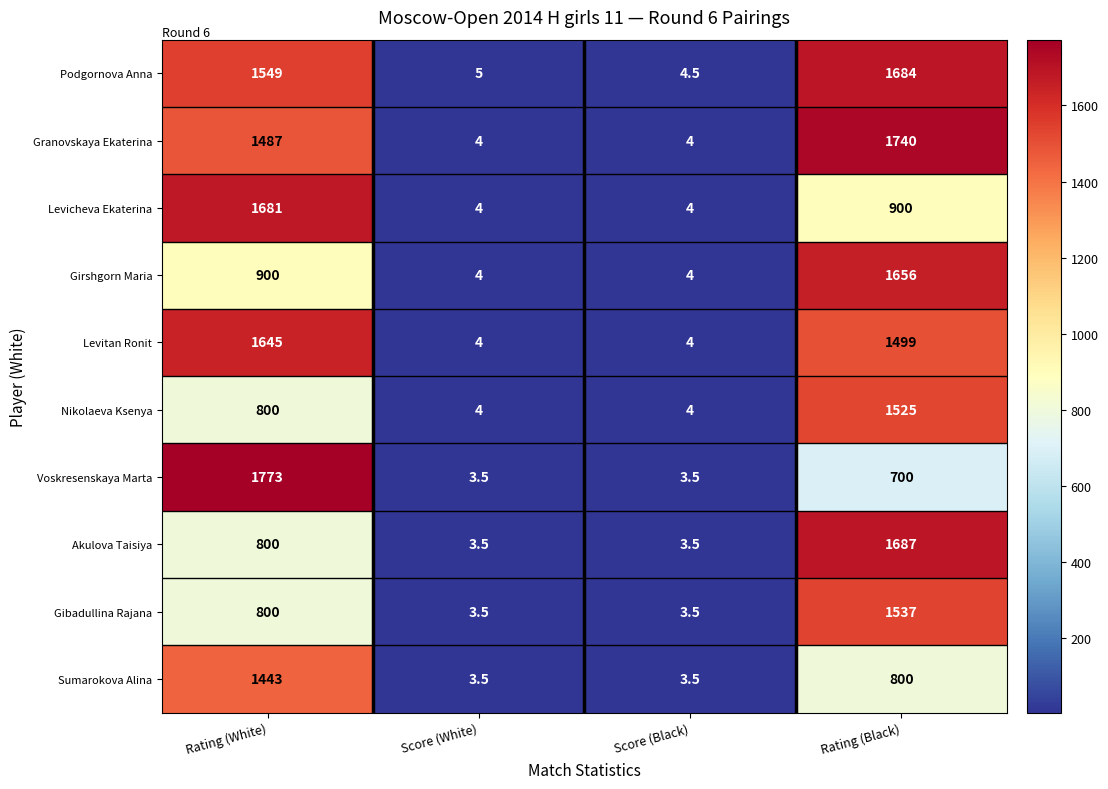

Count the Levicheva Ekaterina values in the range 4 to 1681.

4